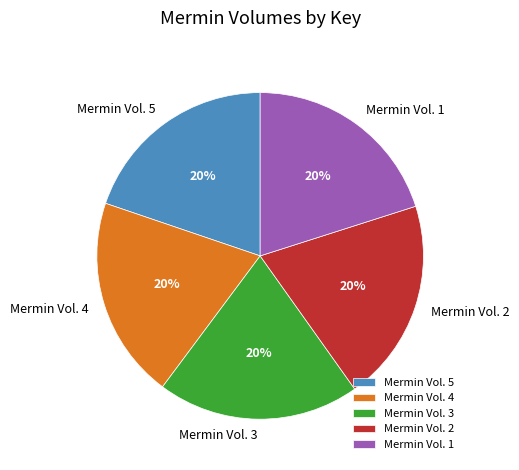

Count the number of slices in the pie.

5